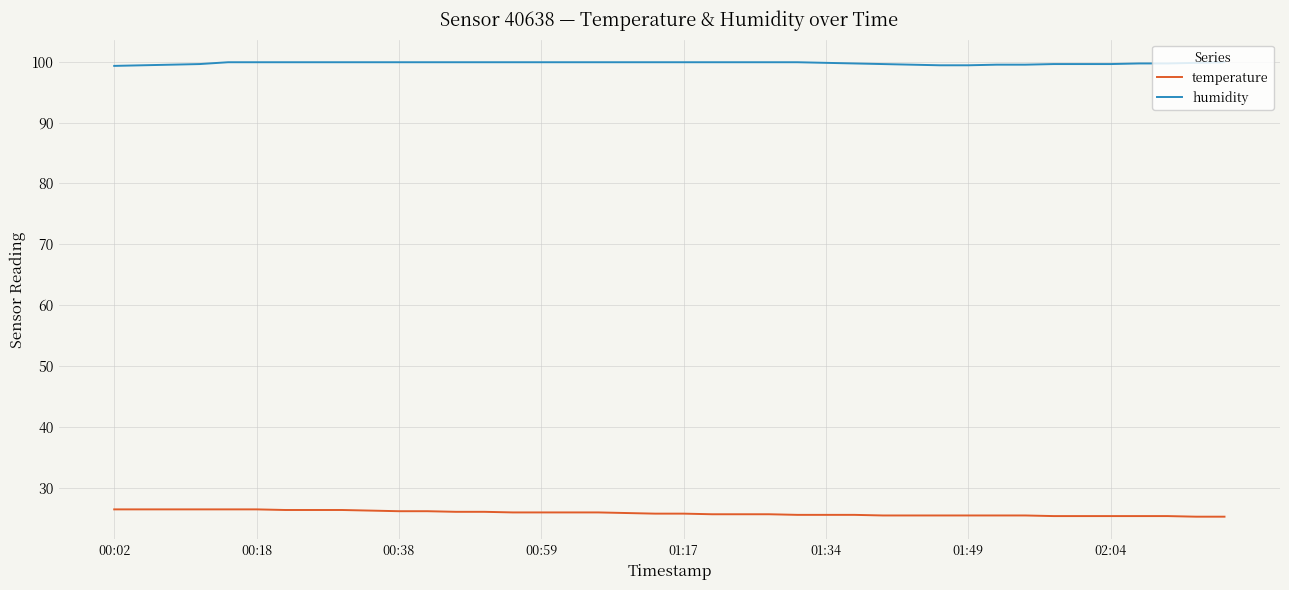

Rank the series by their average value, from highest to lowest.

humidity, temperature